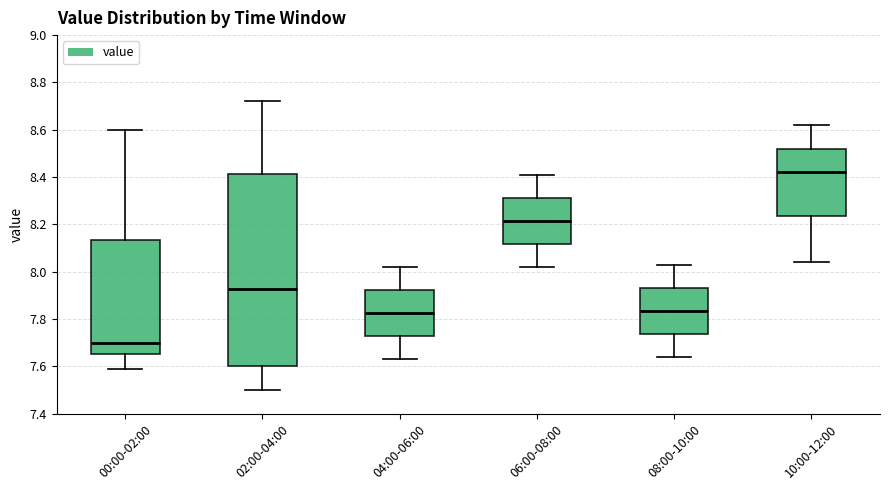

Reading left to right, read every box against the y-axis: the position of its median line, the range the box covers, and the ends of its whiskers. The values are not printed on the chart, so give them approximately, as read against the axis.

00:00-02:00: median 7.70, box 7.66 to 8.14, whiskers 7.60 to 8.60
02:00-04:00: median 7.92, box 7.60 to 8.42, whiskers 7.50 to 8.72
04:00-06:00: median 7.82, box 7.72 to 7.92, whiskers 7.64 to 8.02
06:00-08:00: median 8.22, box 8.12 to 8.32, whiskers 8.02 to 8.42
08:00-10:00: median 7.84, box 7.74 to 7.94, whiskers 7.64 to 8.04
10:00-12:00: median 8.42, box 8.24 to 8.52, whiskers 8.04 to 8.62